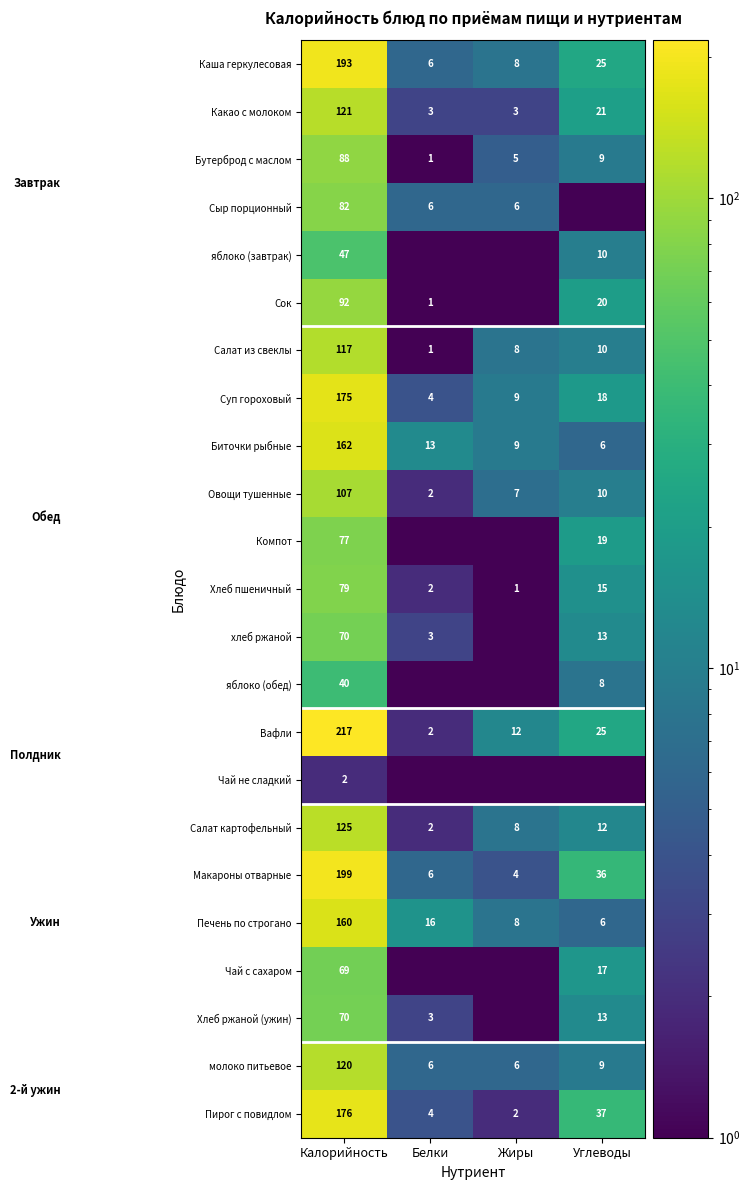

What is the difference between the Макароны отварные values at Жиры and Белки?

2.0